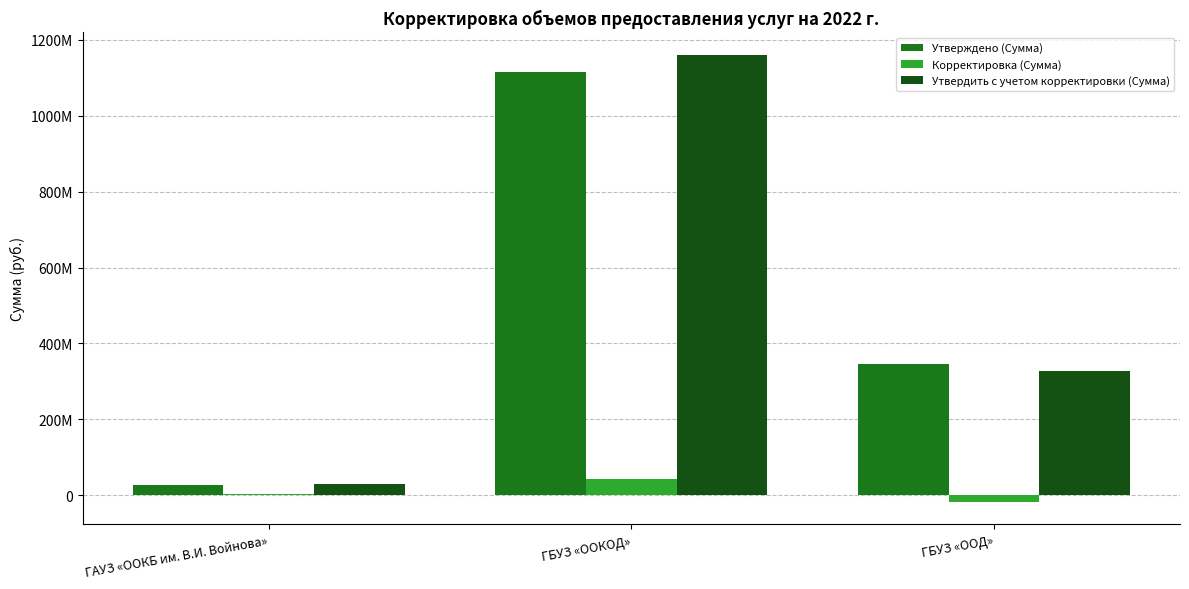

What is the greatest value displayed?

1160187074.3